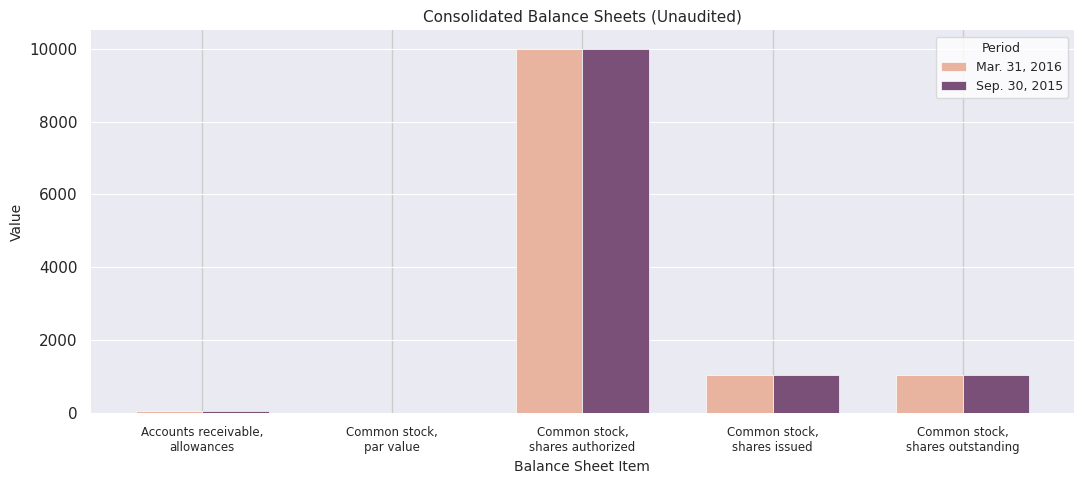

Where does the Mar. 31, 2016 series first go above 1055?

Common stock,
shares authorized